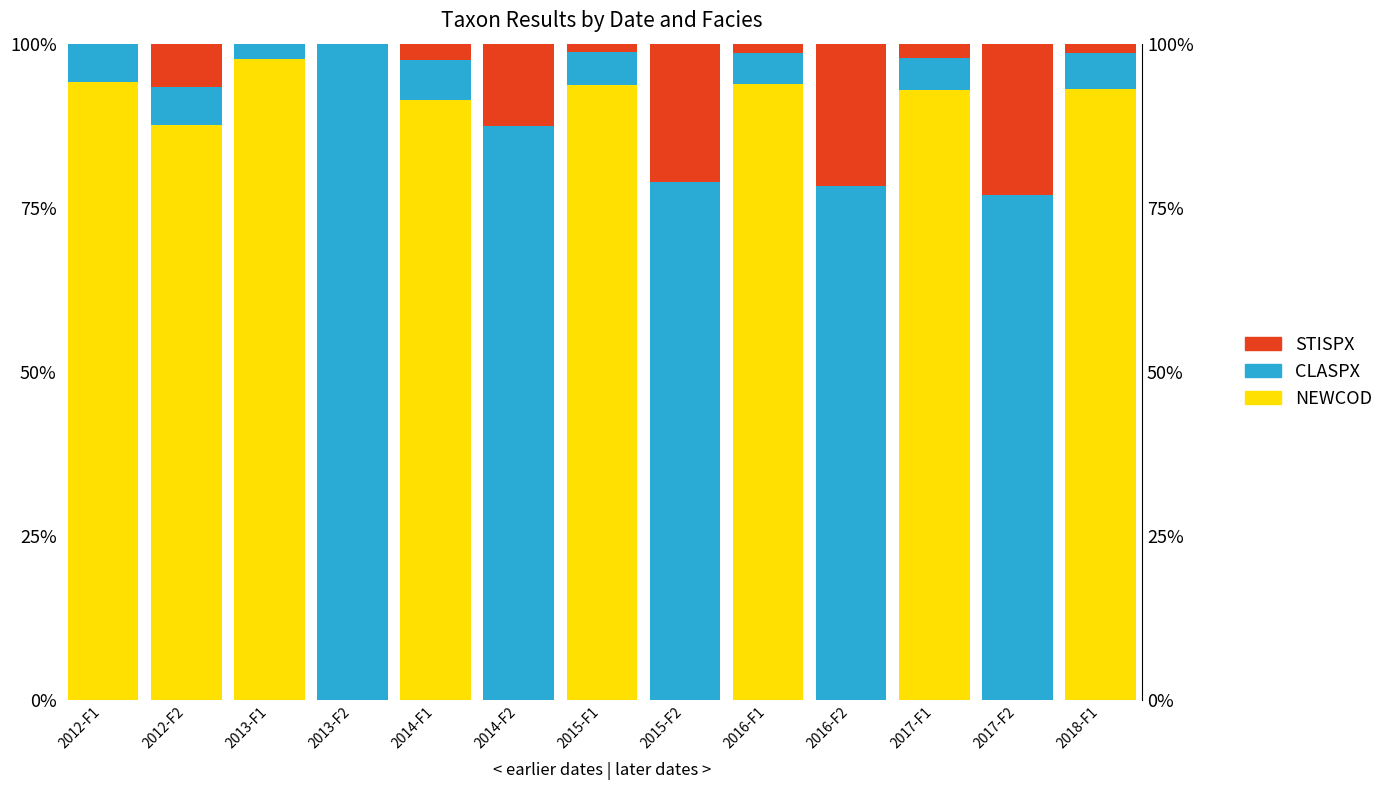

Is it true that CLASPX equals 6.1 at 2014-F1?

True